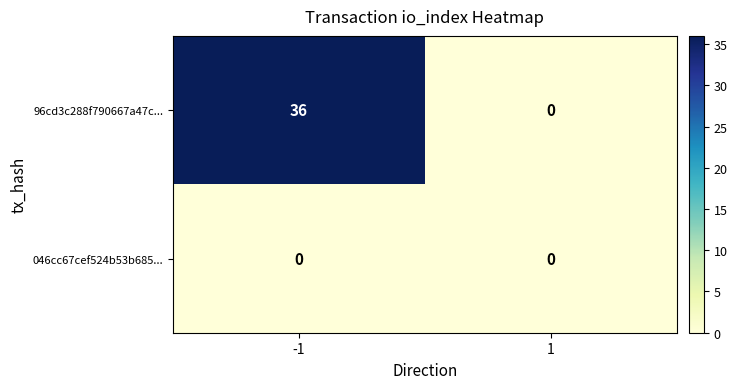

Between -1 and 1, which series saw the biggest shift?

96cd3c288f790667a47c...